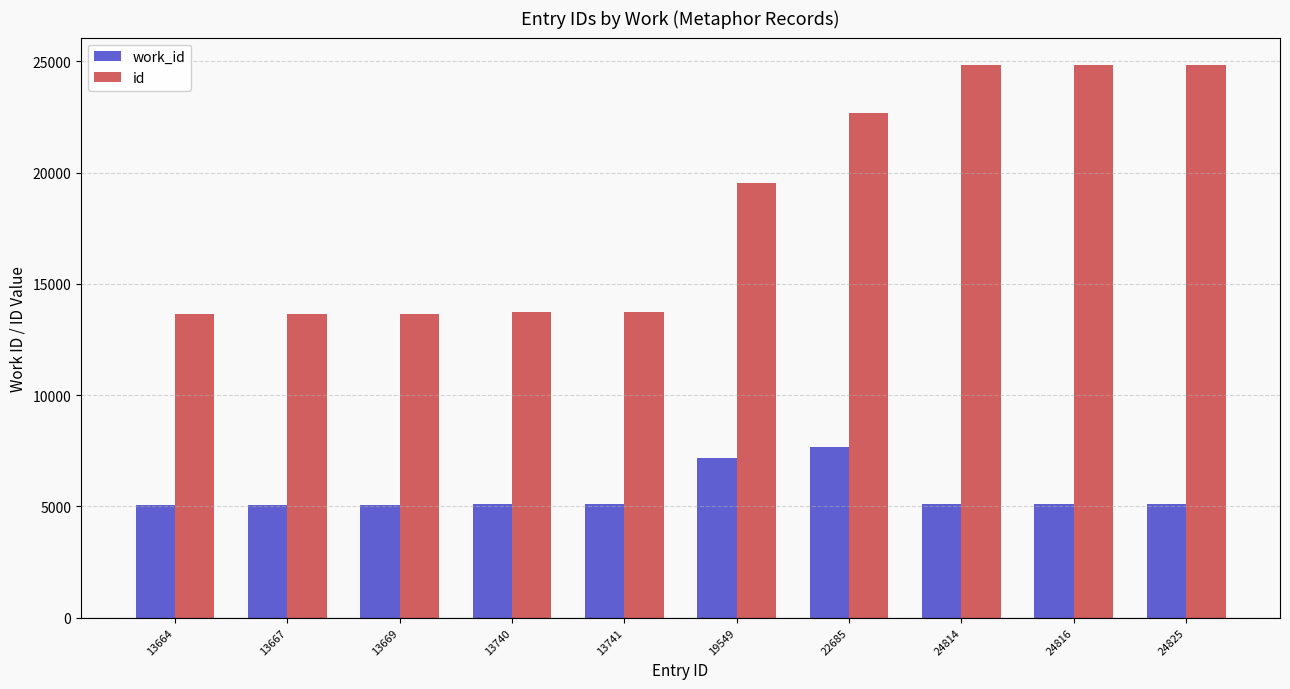

List the series in order of their peak value, highest first.

id, work_id